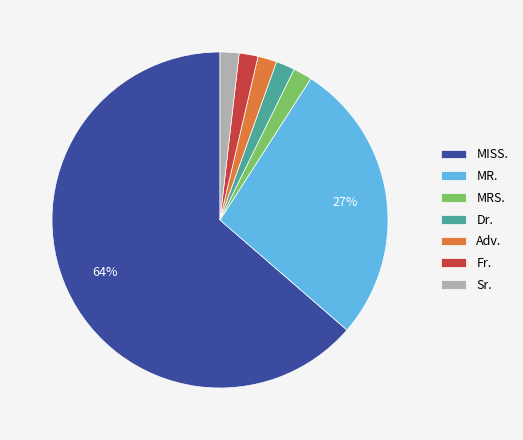

The Sr. slice represents 11% of the pie. True or false?

False